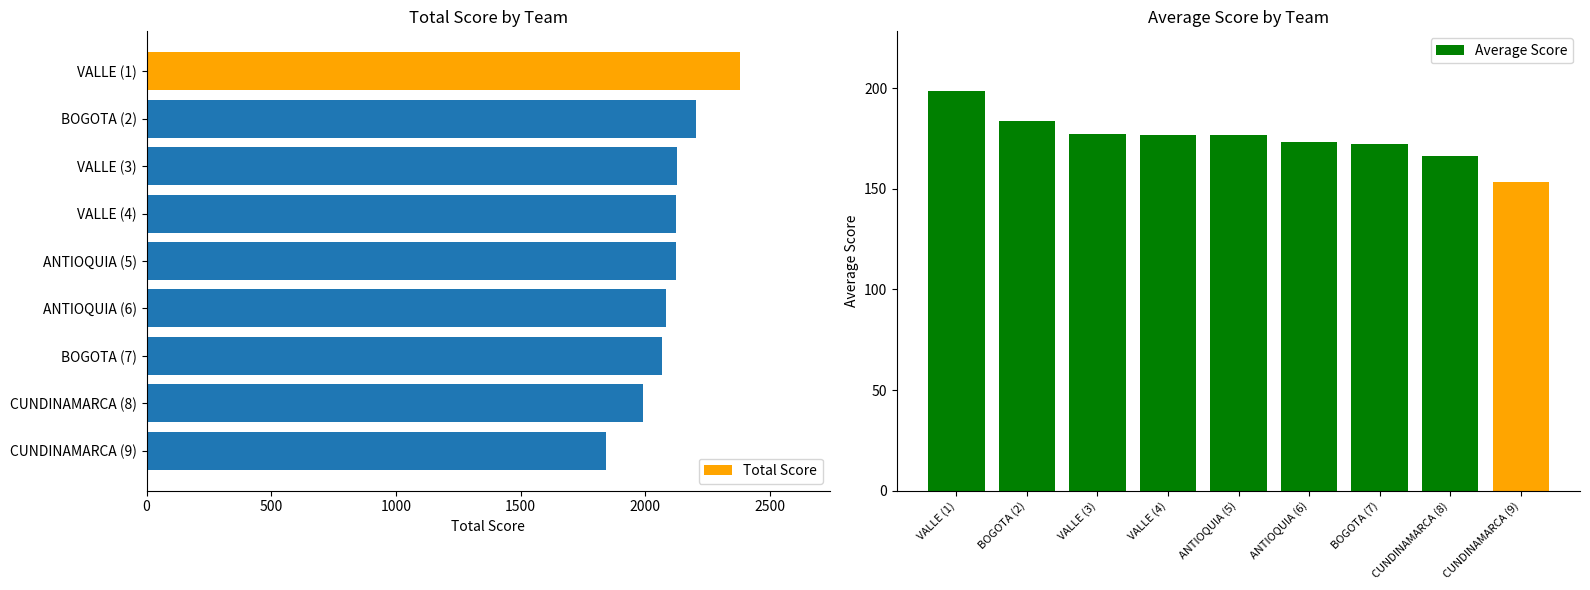

What is the maximum value for Total Score?

2382